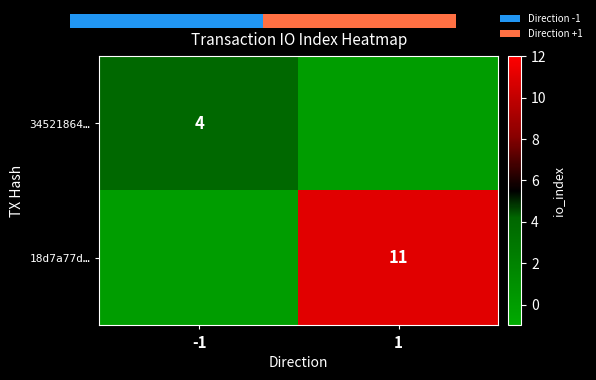

The value of 18d7a77d… at 1 is 6. True or false?

False